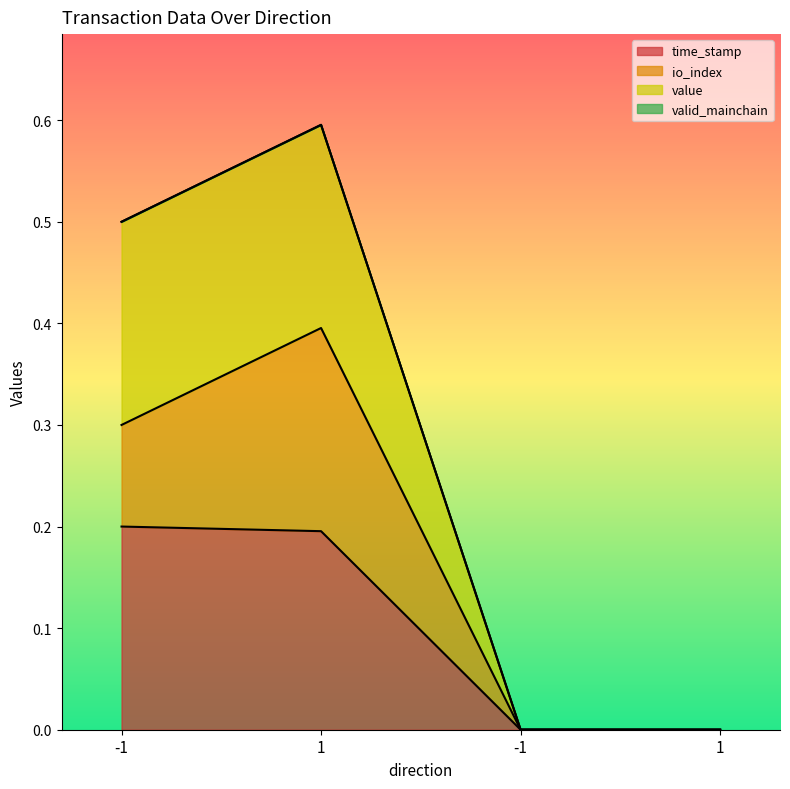

How many data points in time_stamp are above 0?

3